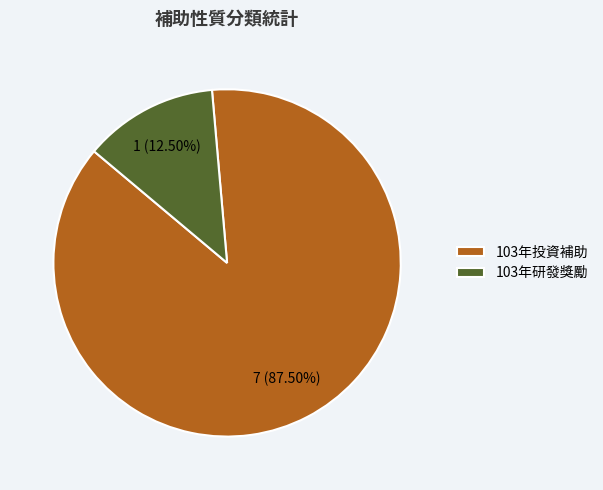

Rank the categories by value from lowest to highest.

103年研發獎勵, 103年投資補助